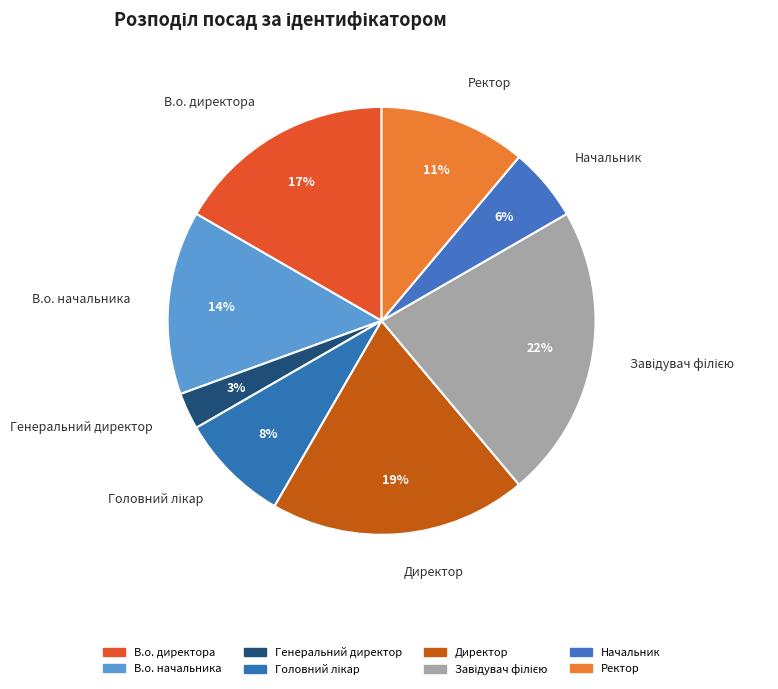

Which has a higher value, Начальник or Генеральний директор?

Начальник